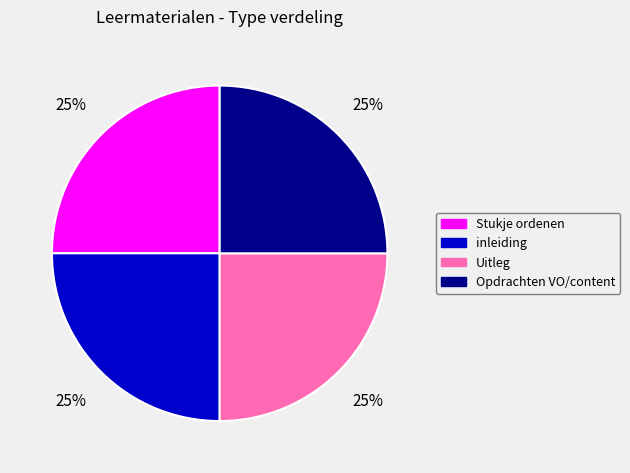

Approximately how many times larger is the value at Opdrachten VO/content compared to inleiding?

1.0